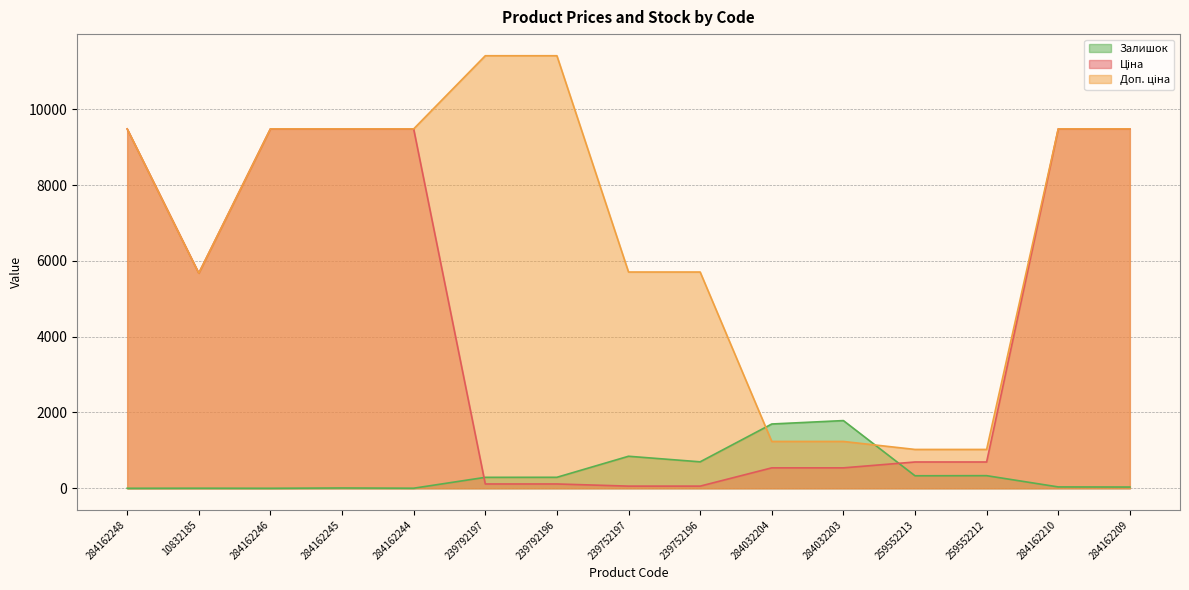

Which category has the lowest value in the Ціна series?

239752197